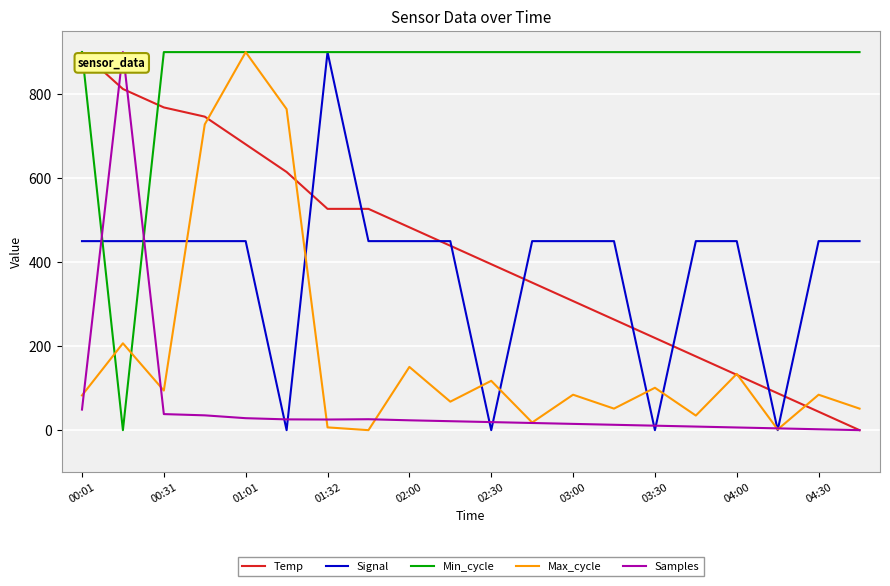

What is the maximum value shown in the chart?

900.0